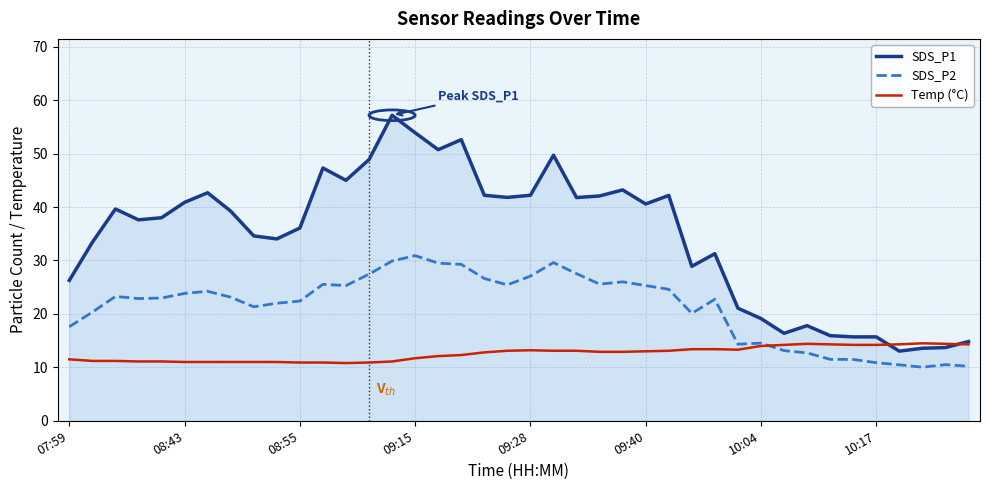

Which series has the widest spread of values?

SDS_P1